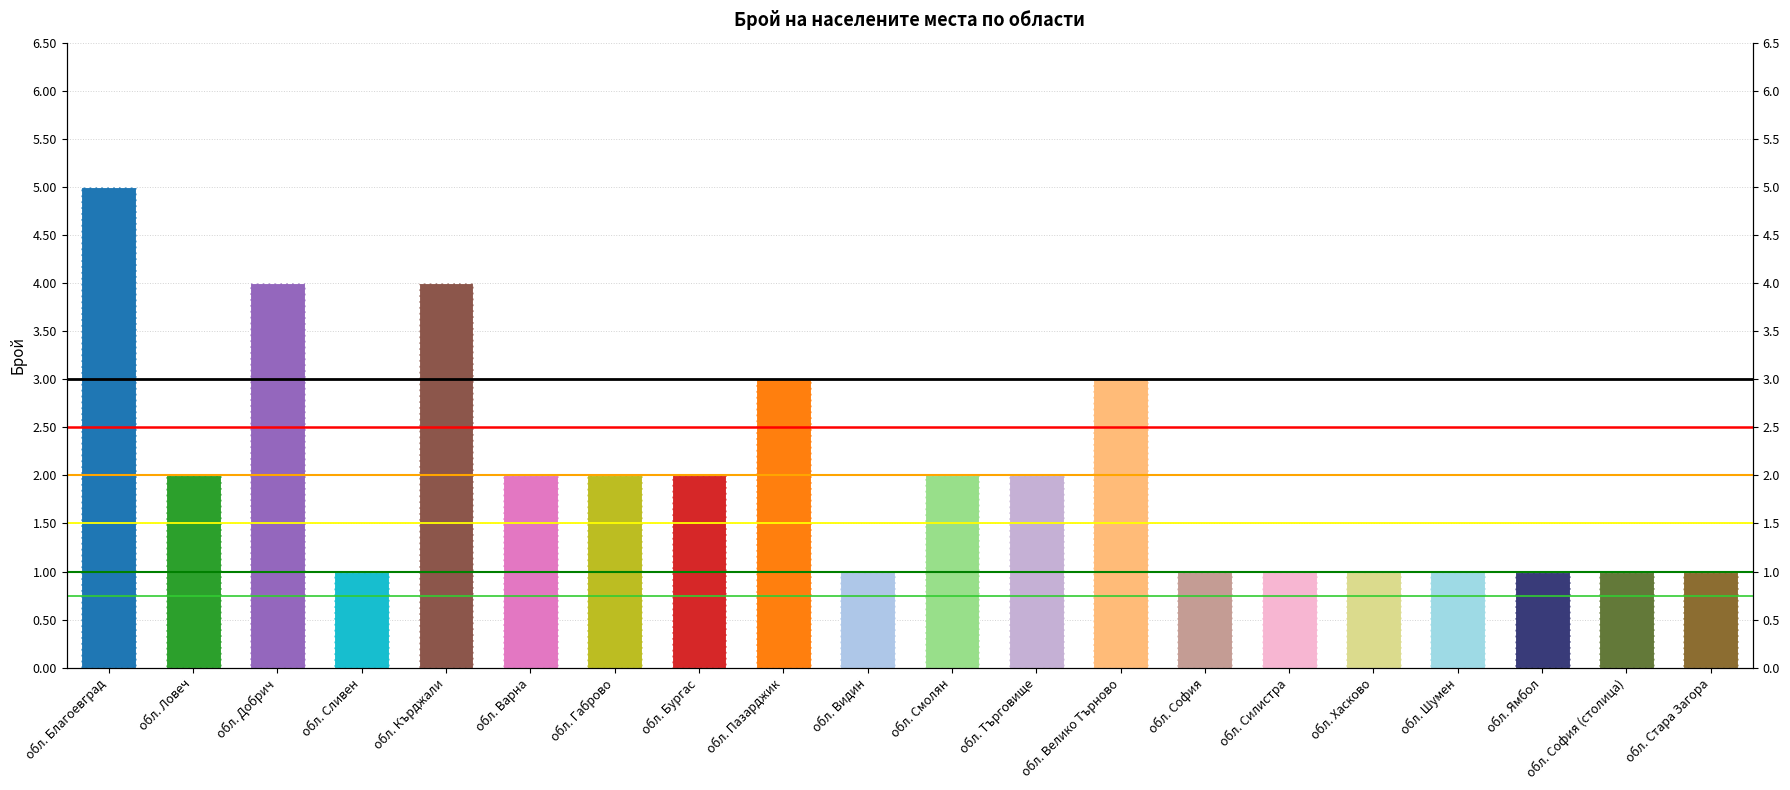

Which has a higher value, обл. Ямбол or обл. София (столица)?

обл. Ямбол